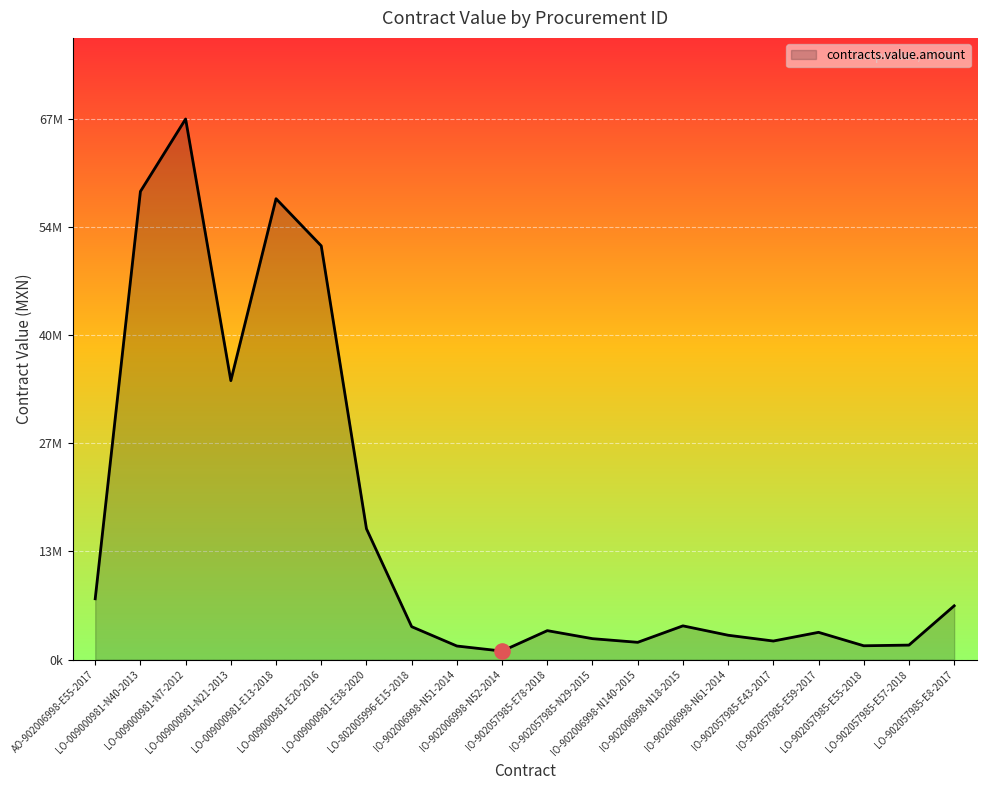

Between LO-009000981-E13-2018 and AO-902006998-E55-2017, which is larger?

LO-009000981-E13-2018